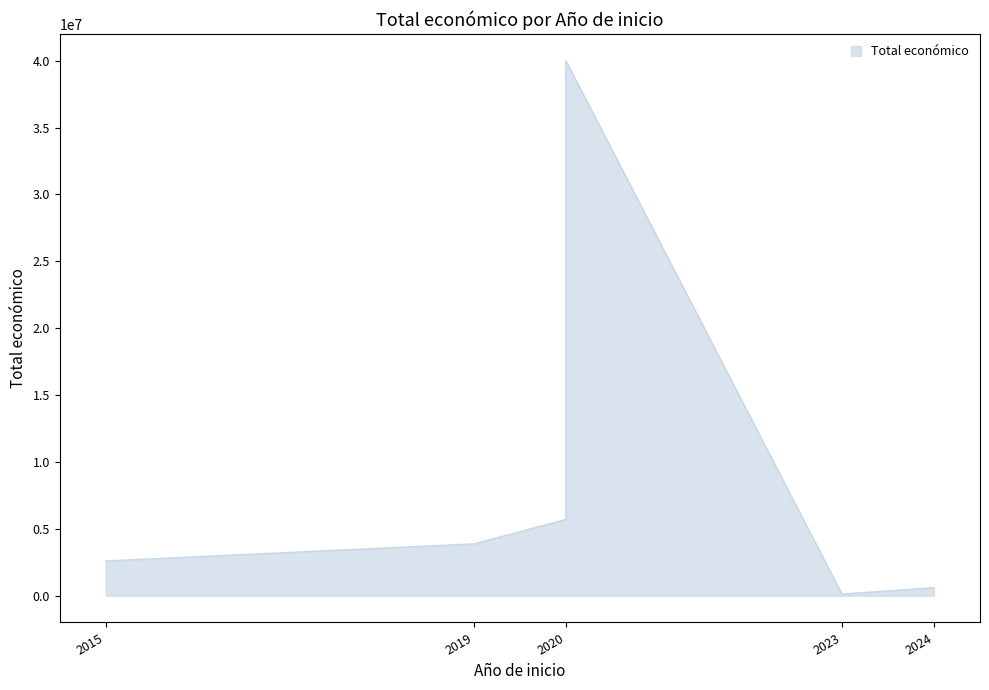

What is the maximum value shown in the chart?

40000000